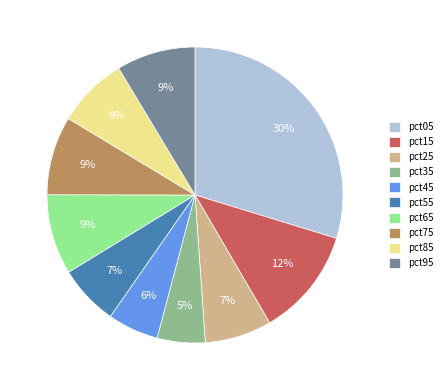

Is there a majority slice in this chart?

No